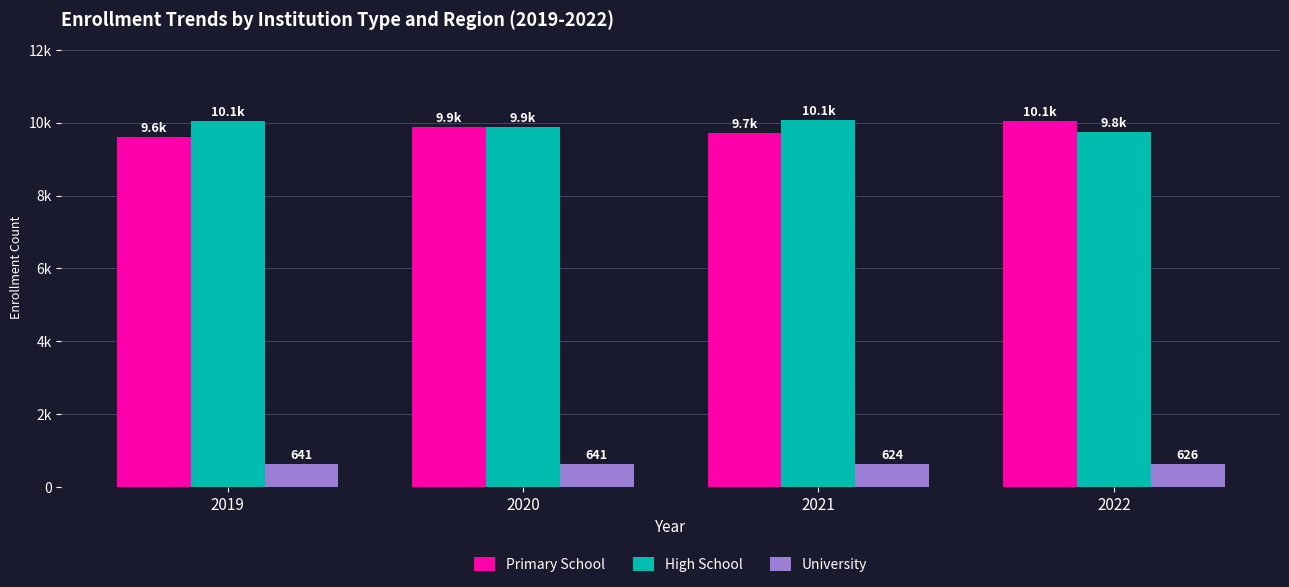

At how many categories does at least one series exceed 2251?

4